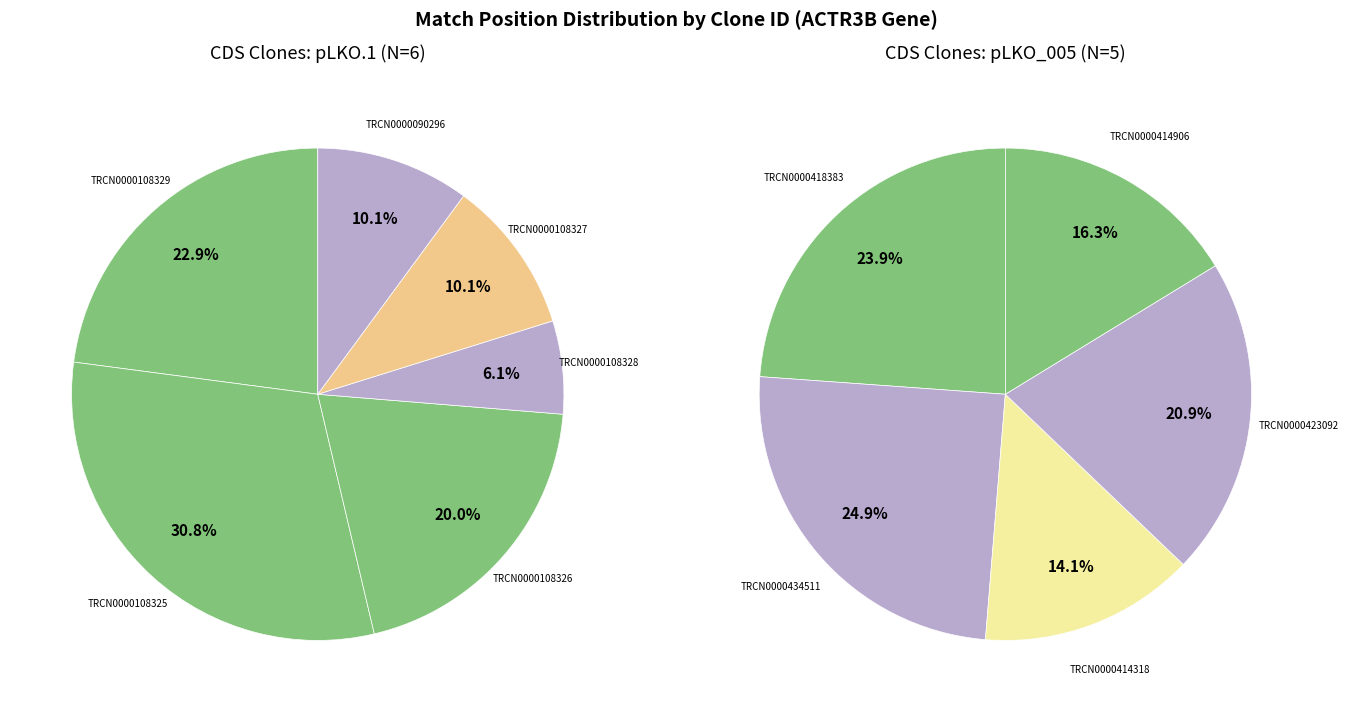

Which has a higher value, TRCN0000108328 or TRCN0000108326?

TRCN0000108326